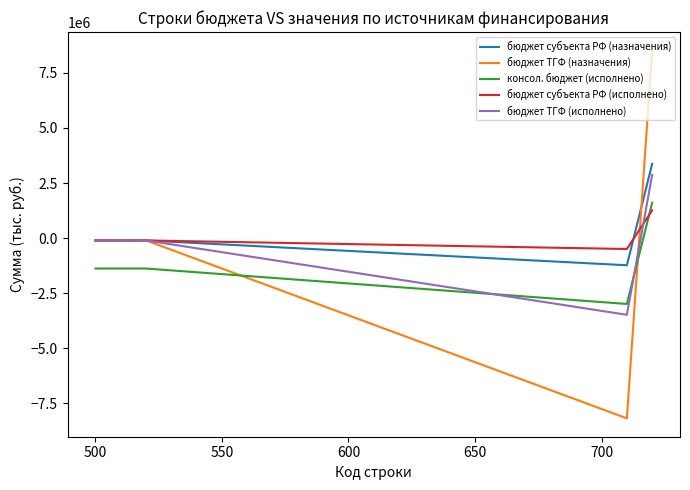

Which series has the widest spread of values?

бюджет ТГФ (назначения)